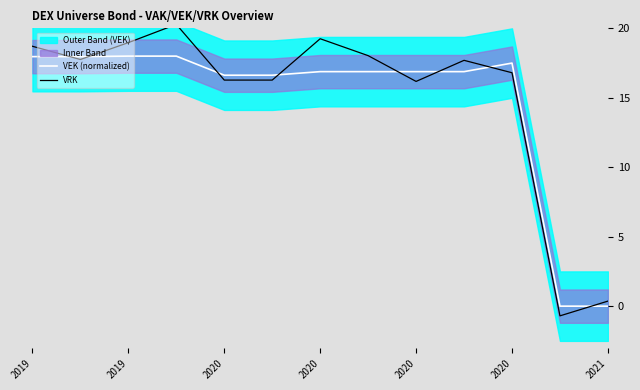

What is the average value of the VRK series?

15.1